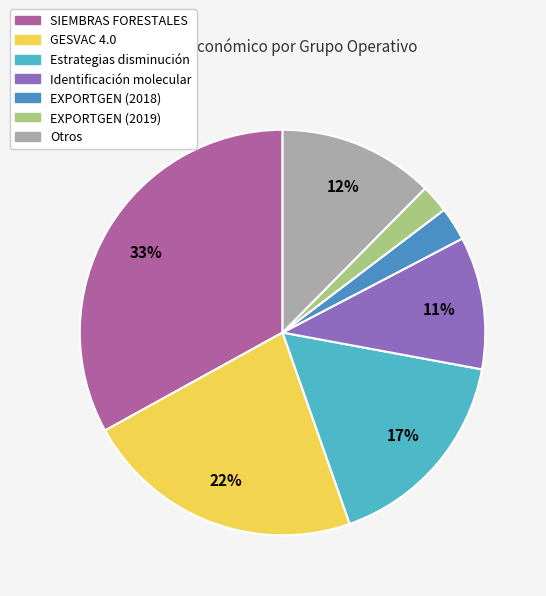

Is there a majority slice in this chart?

No